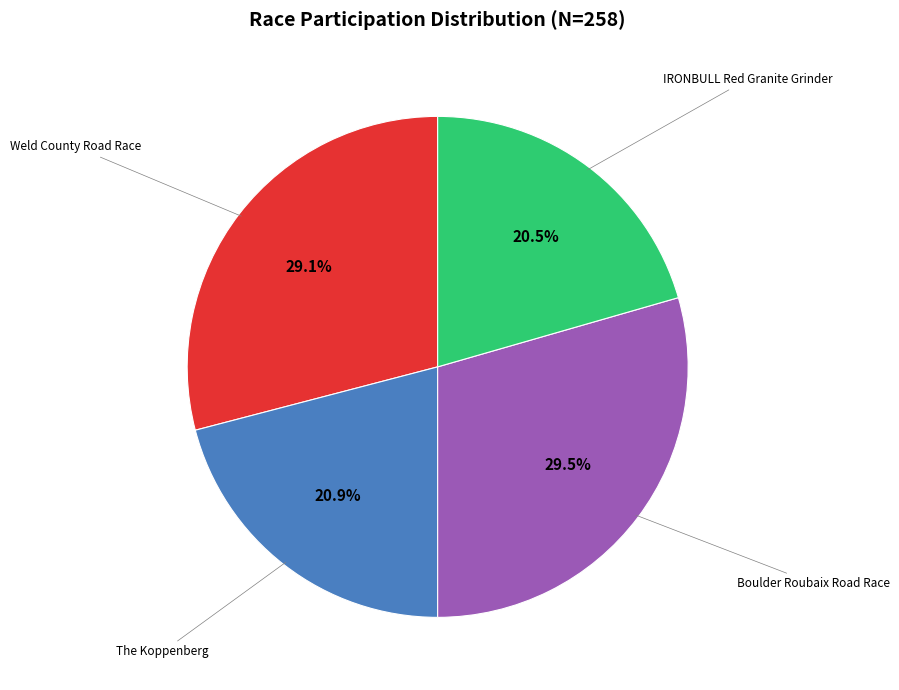

The IRONBULL Red Granite Grinder slice represents 15% of the pie. True or false?

False